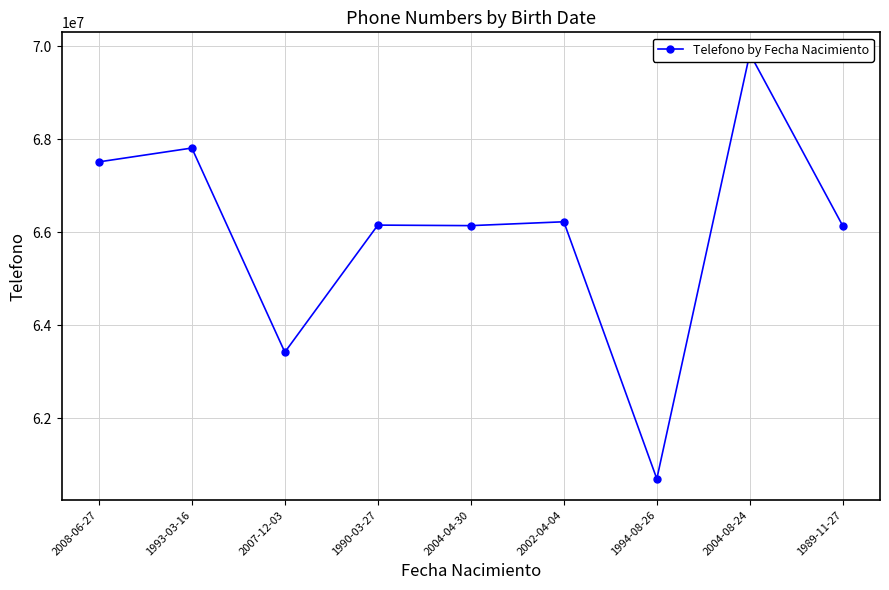

At which category does the data reach its first local peak?

1993-03-16